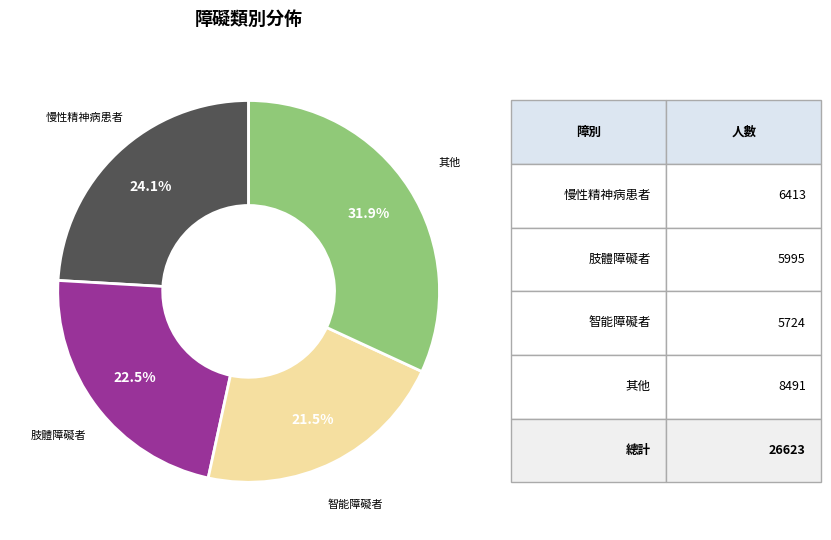

Is there a majority slice in this chart?

No